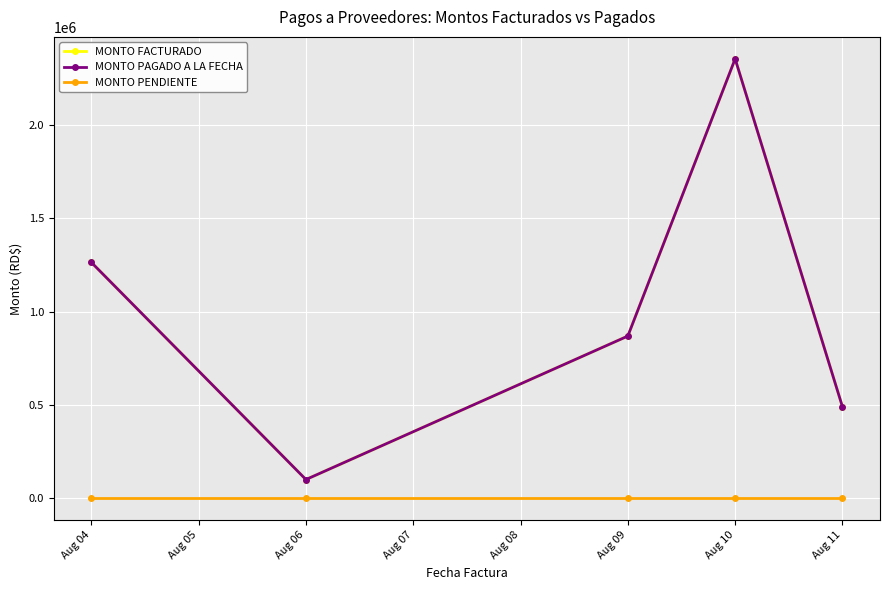

True or false: MONTO FACTURADO and MONTO PENDIENTE cross at least once.

False